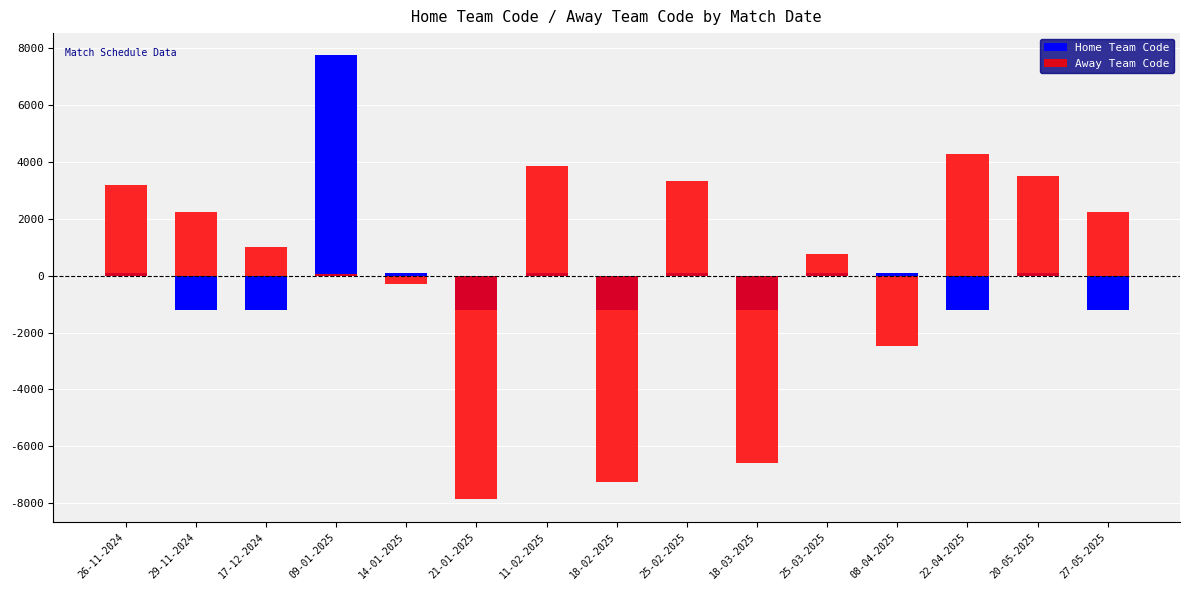

Where is Home Team Code nearest to the value 3277?

26-11-2024